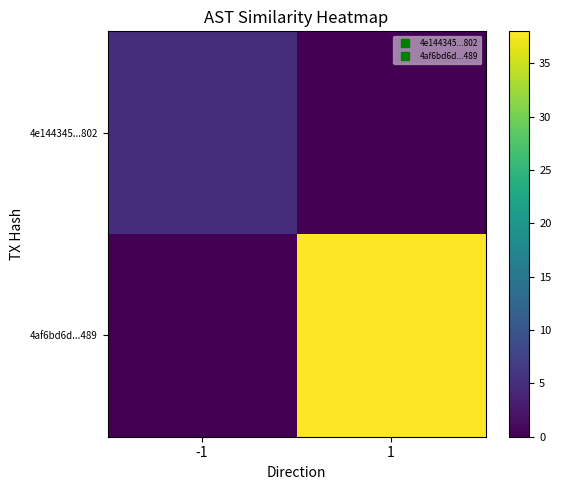

How many distinct data groups are displayed?

2